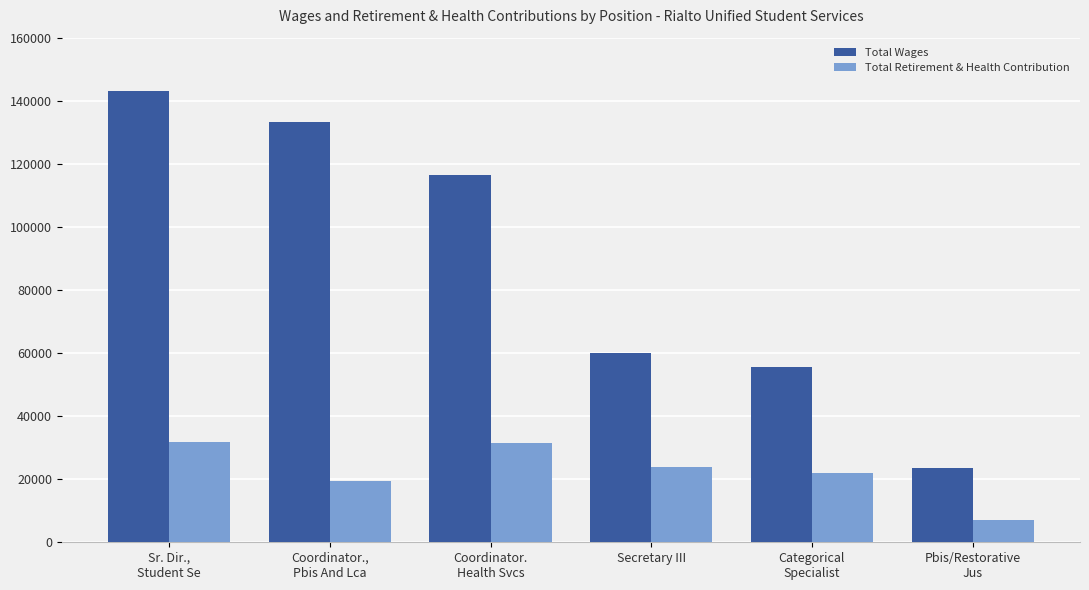

Where is Total Retirement & Health Contribution nearest to the value 19392?

Coordinator.,
Pbis And Lca